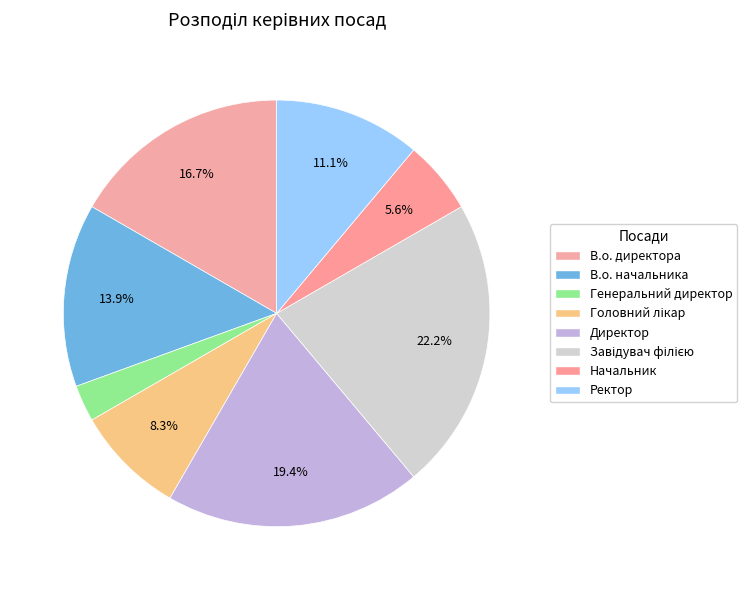

Does Завідувач філією represent more than half of the total?

No